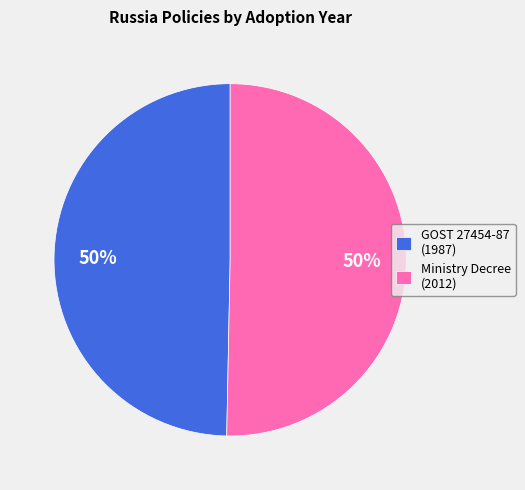

True or false: GOST 27454-87 (1987) accounts for 50% of the total.

True